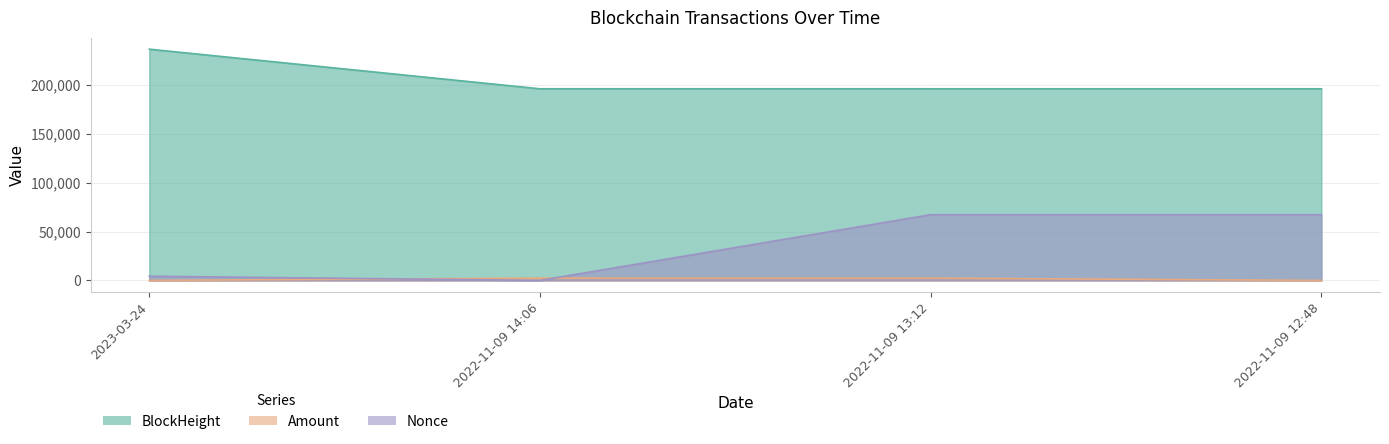

Reading left to right, extract all data points from this chart.

BlockHeight: 236554.0	196036.0	196024.0	196019.0
Amount: 4.7	2365.8	2364.8	2.0
Nonce: 4291.0	0.0	67241.0	67237.0